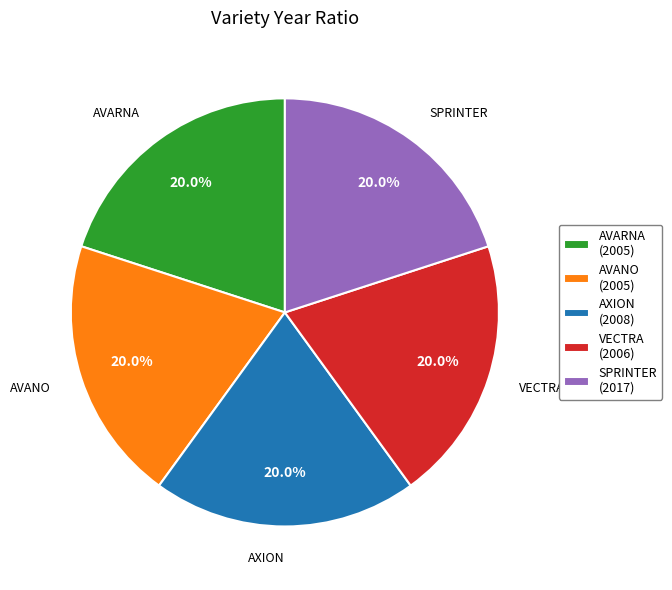

To the nearest percent, what percentage of the pie is VECTRA?

20%